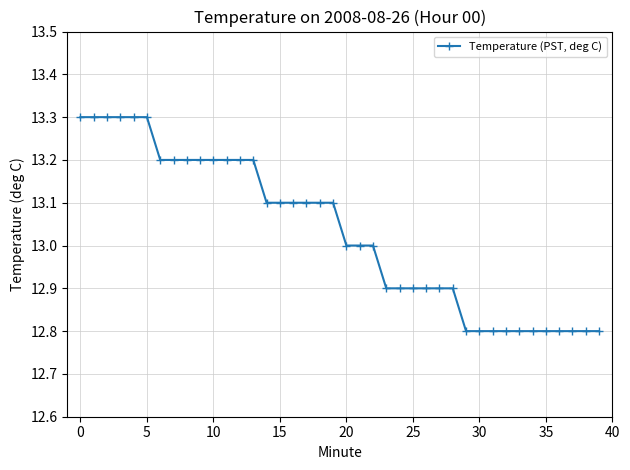

What is the difference between the maximum and second lowest values?

0.5